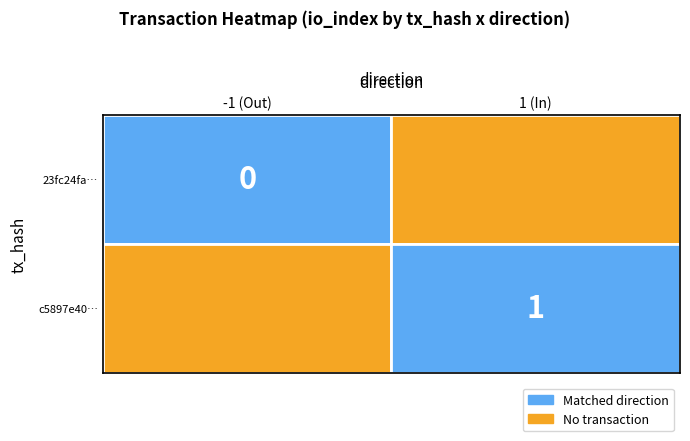

The tx2 series shows 0 at 1. True or false?

False